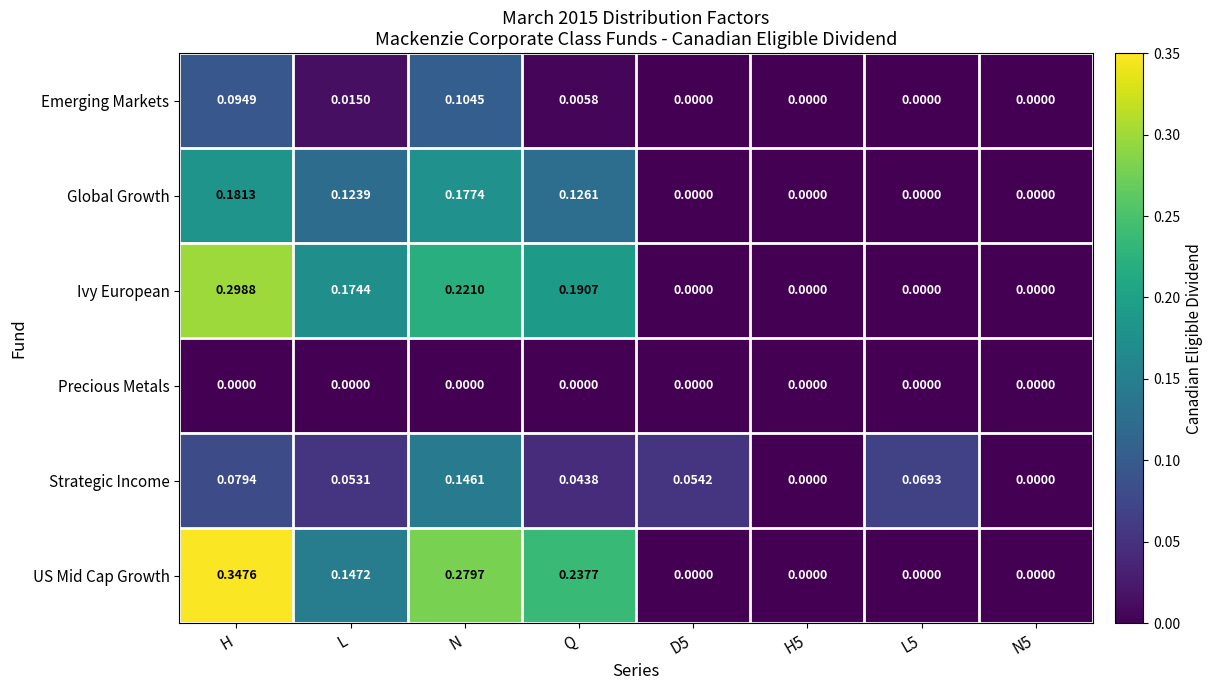

Which label corresponds to the largest value in the chart?

H